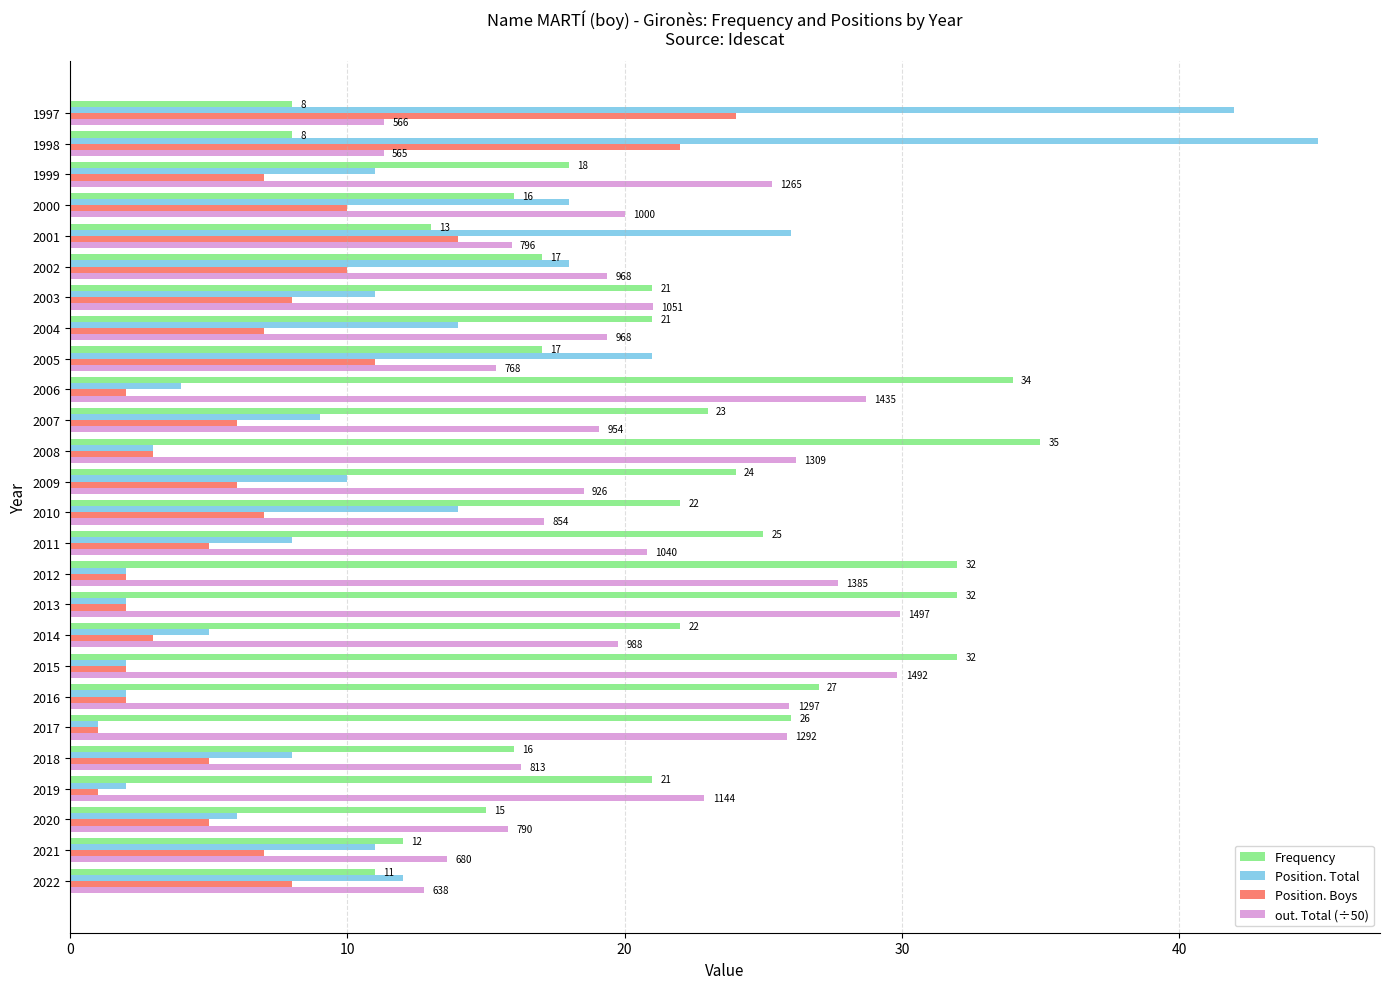

What is the difference between the maximum and minimum values in the Position. Boys series?

23.0